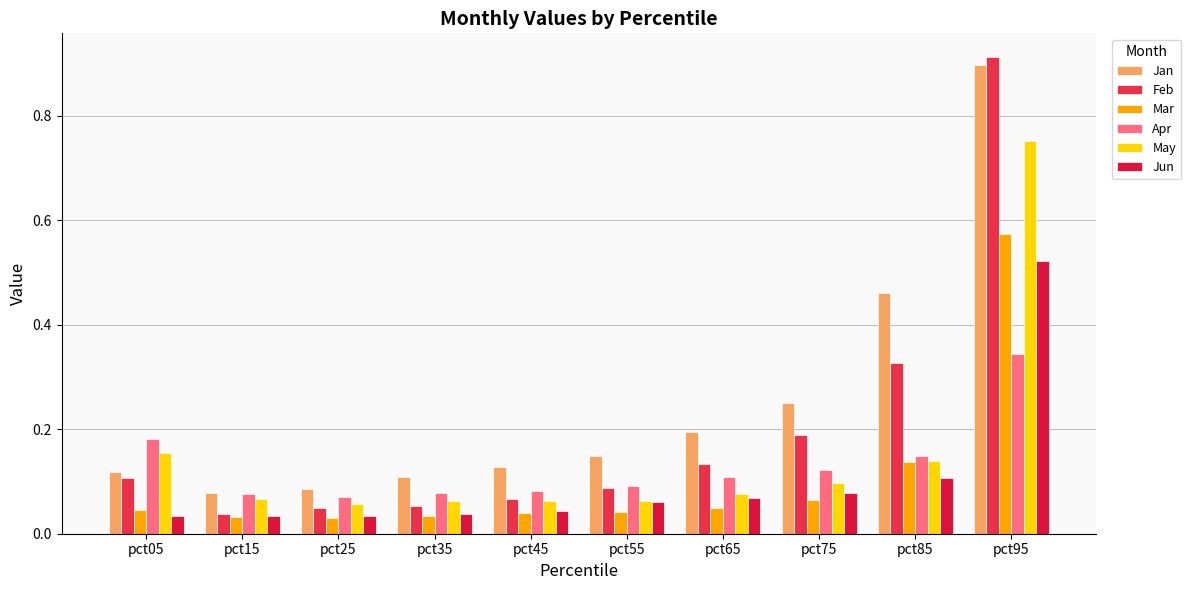

The value of Jun at pct15 is 0.1. True or false?

False